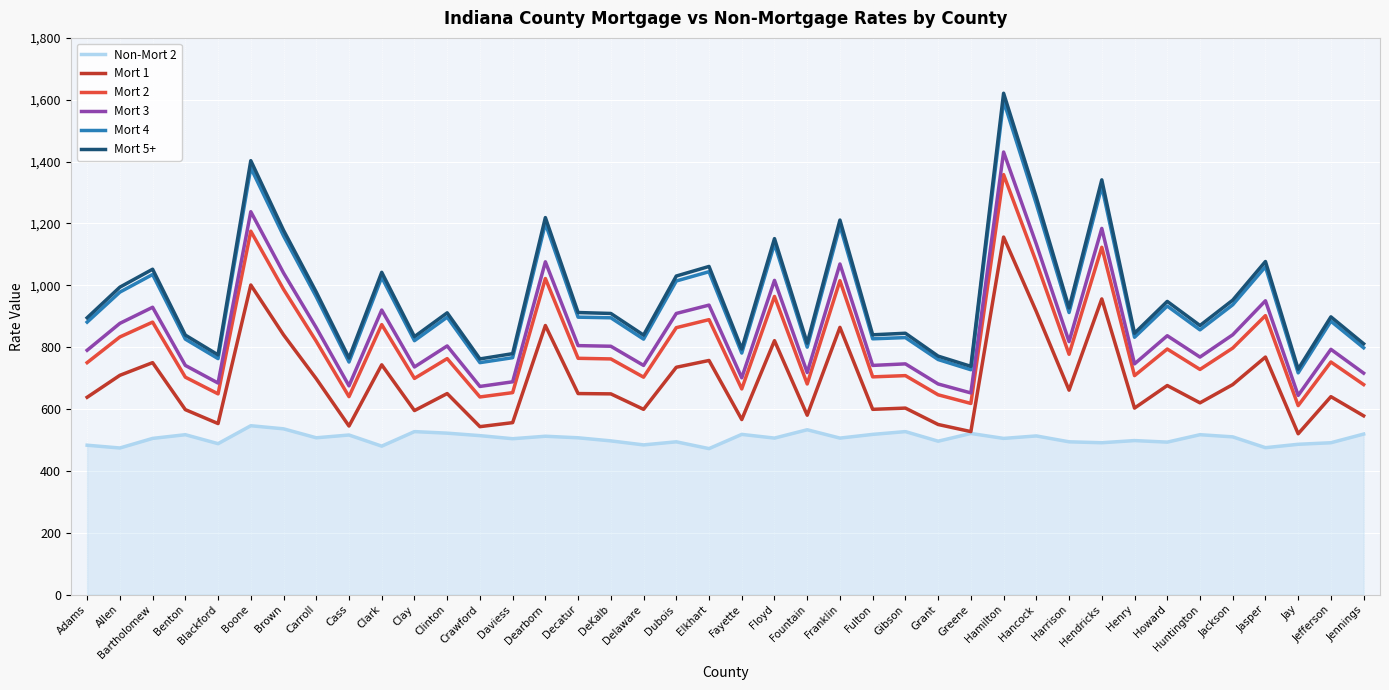

Does the chart display data point markers on the line(s)?

No